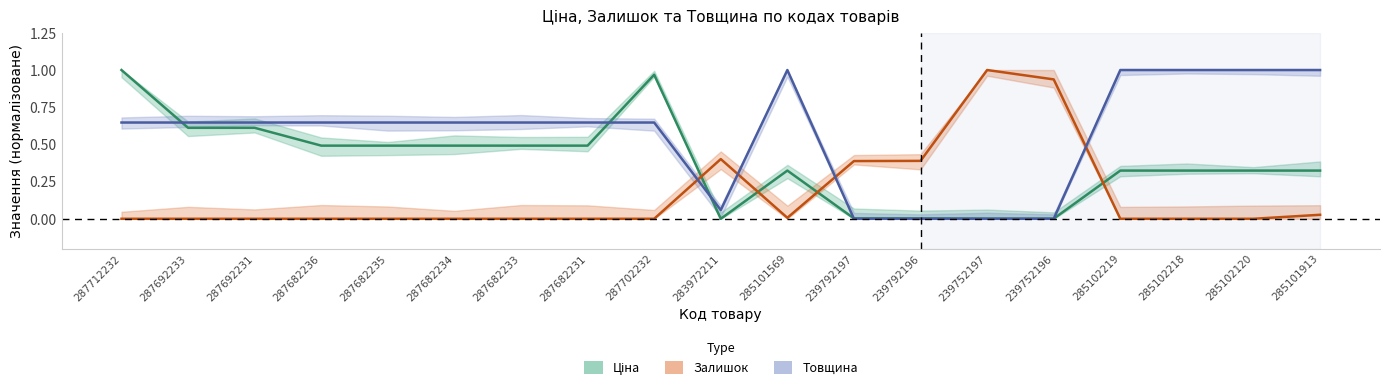

How many values in the Ціна series exceed 0?

18